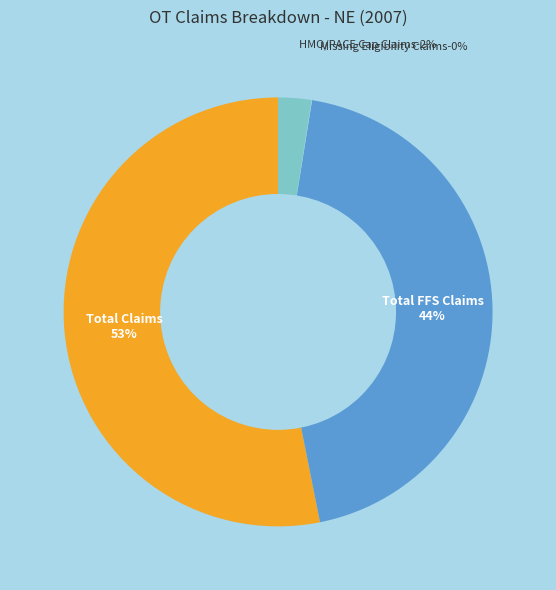

True or false: # of Claims with Missing Medicaid Eligibility accounts for 1% of the total.

False